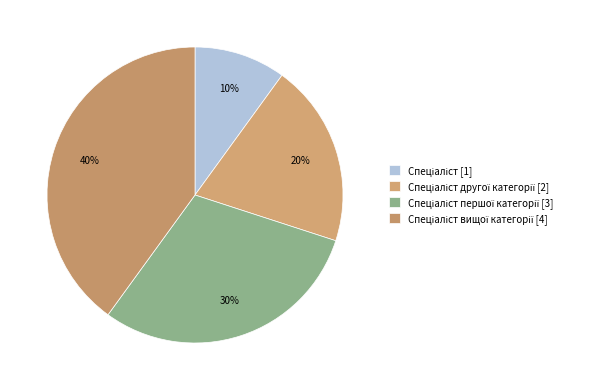

How many slices are in this pie chart?

4